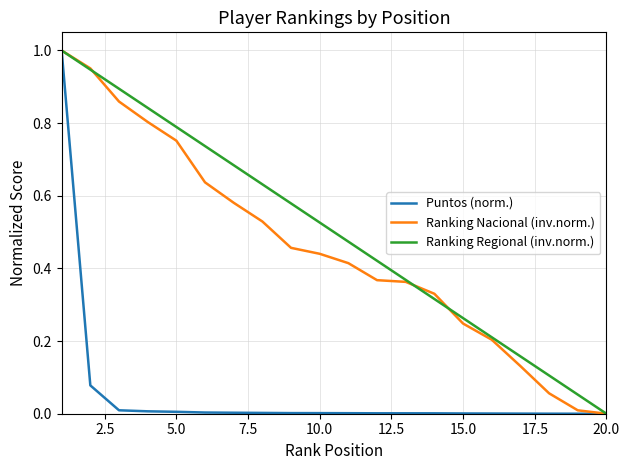

Which series has the largest total across all categories?

Ranking Regional (inv.norm.)